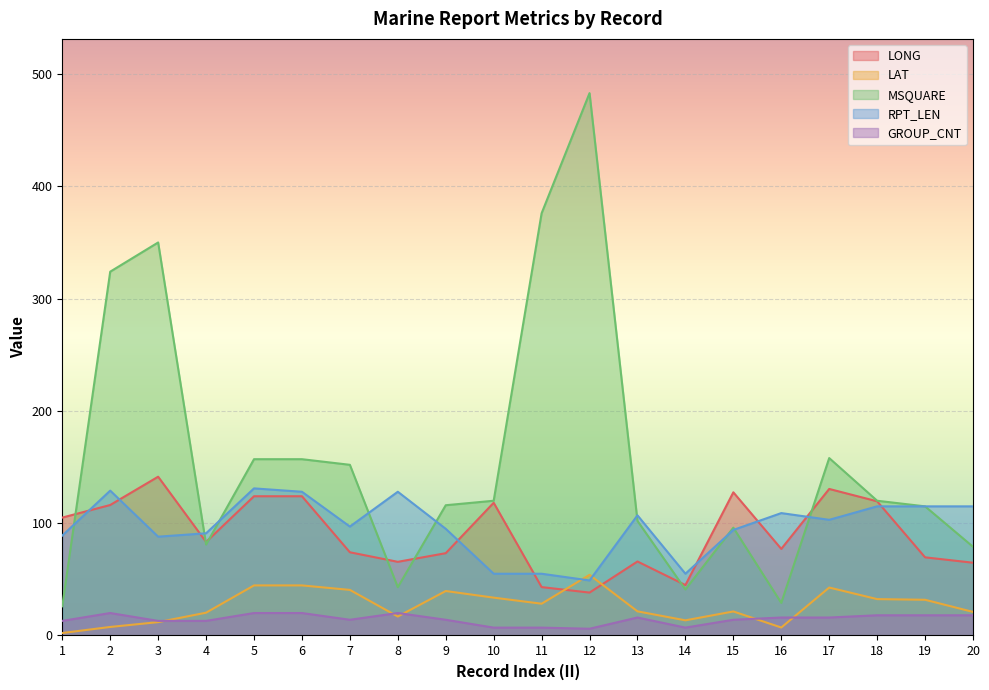

What is the value of the RPT_LEN point at the 17th from the left?

103.0